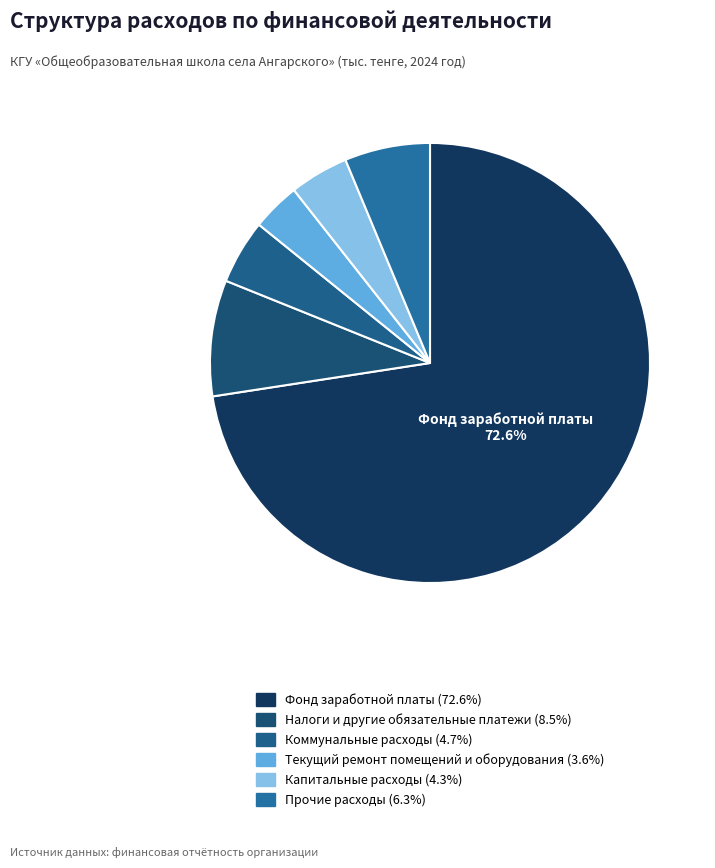

Count the number of slices in the pie.

6